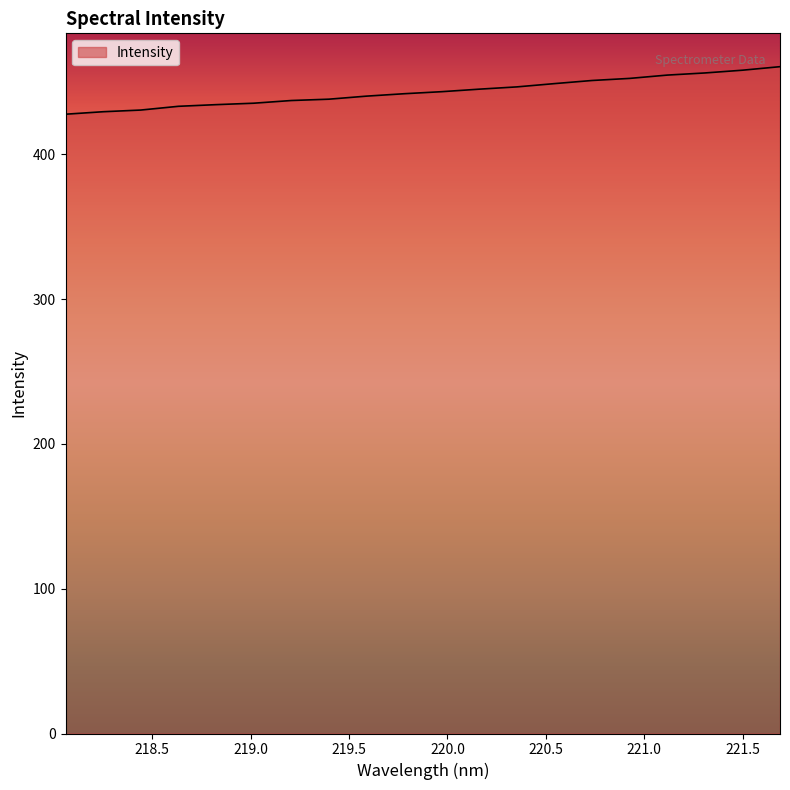

What is the difference between the maximum and minimum values?

32.8